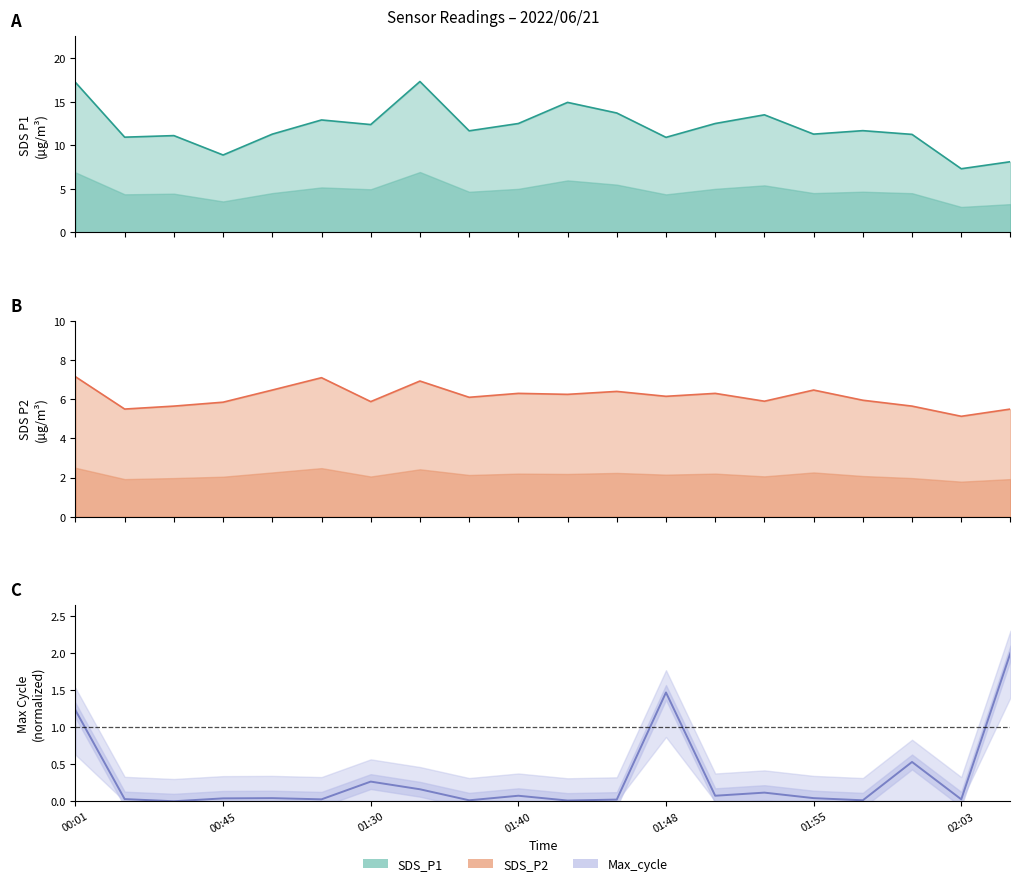

At which category does the chart reach its peak across all series?

7